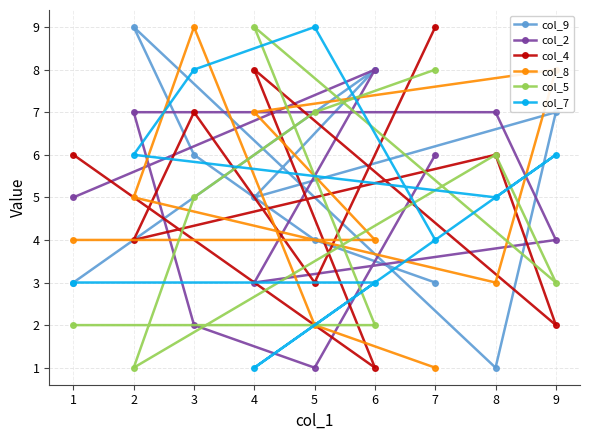

What is the greatest value displayed?

9